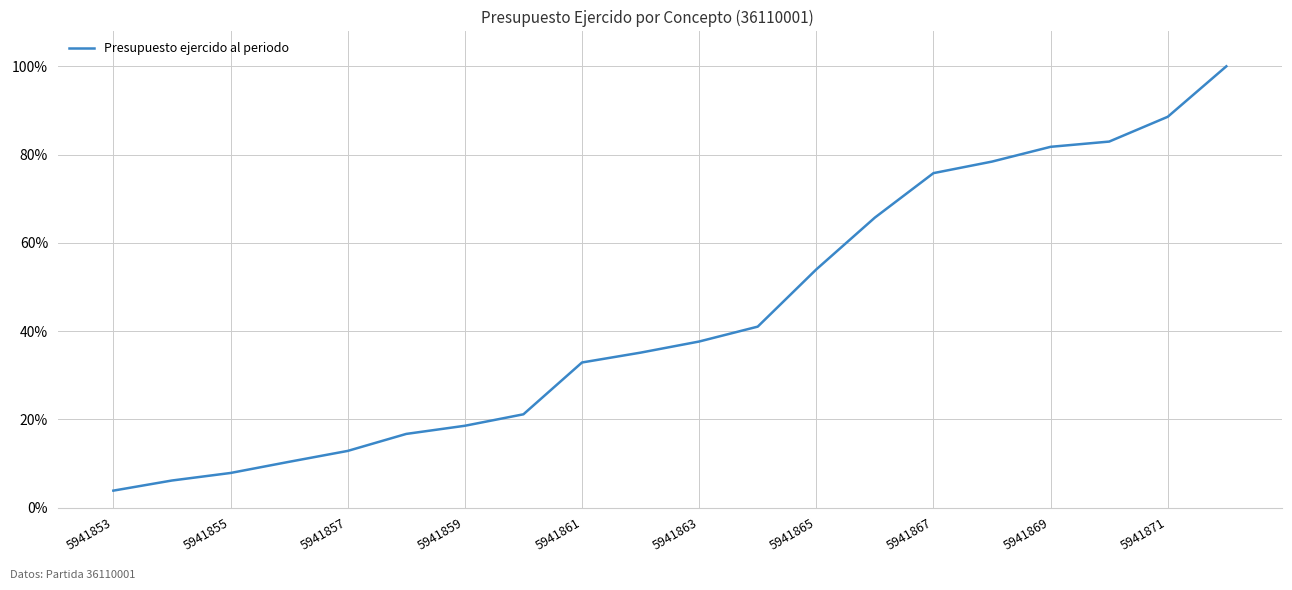

What is the difference between the maximum and minimum values?

96.2